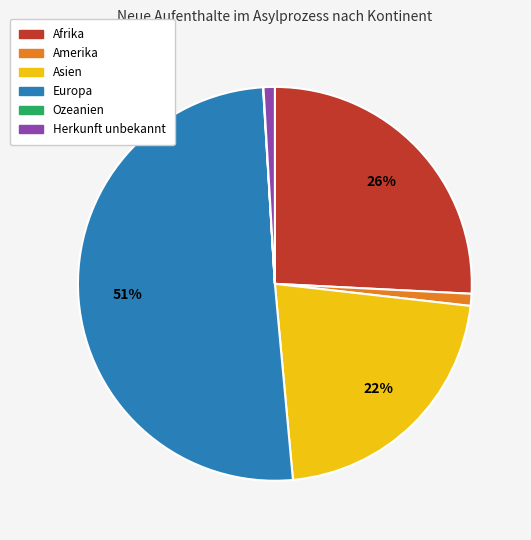

To the nearest percent, what percentage of the pie is Afrika?

26%